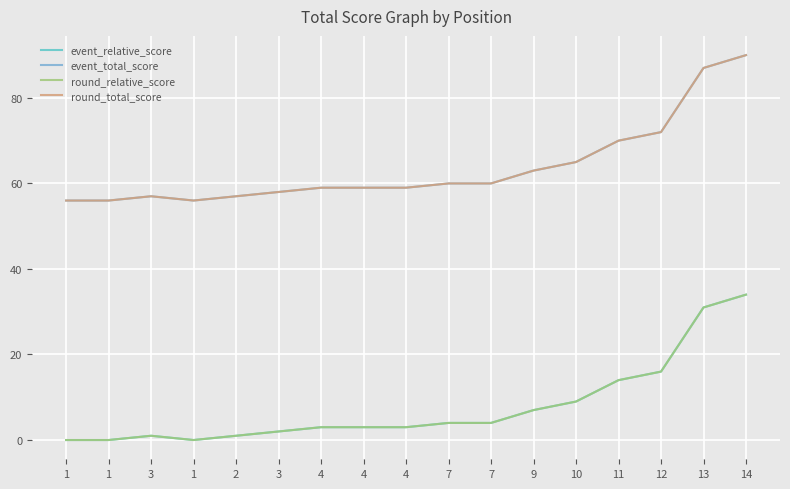

True or false: event_relative_score has more than 0 points higher than both neighbors.

True